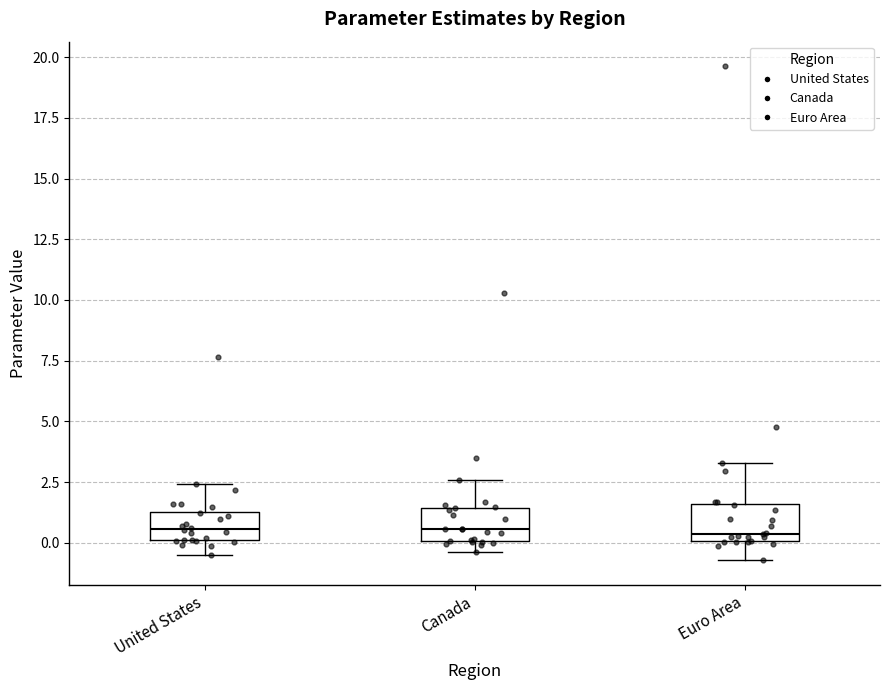

Where is the upper edge of the box for Canada on the y-axis? The values are not printed on the chart, so give them approximately, as read against the axis.

1.5